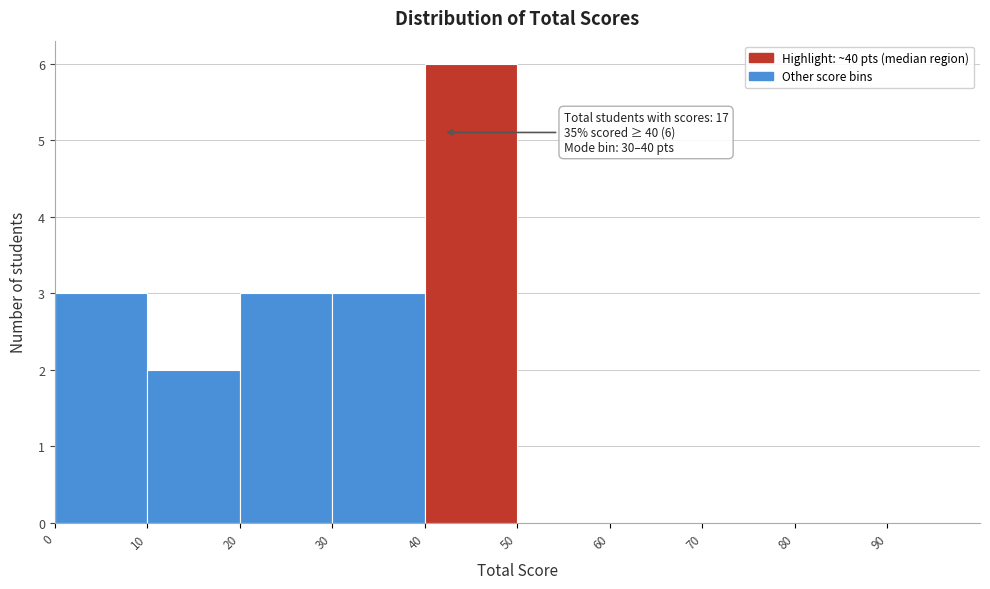

Over which range of the x-axis is the bar tallest?

40 to 50